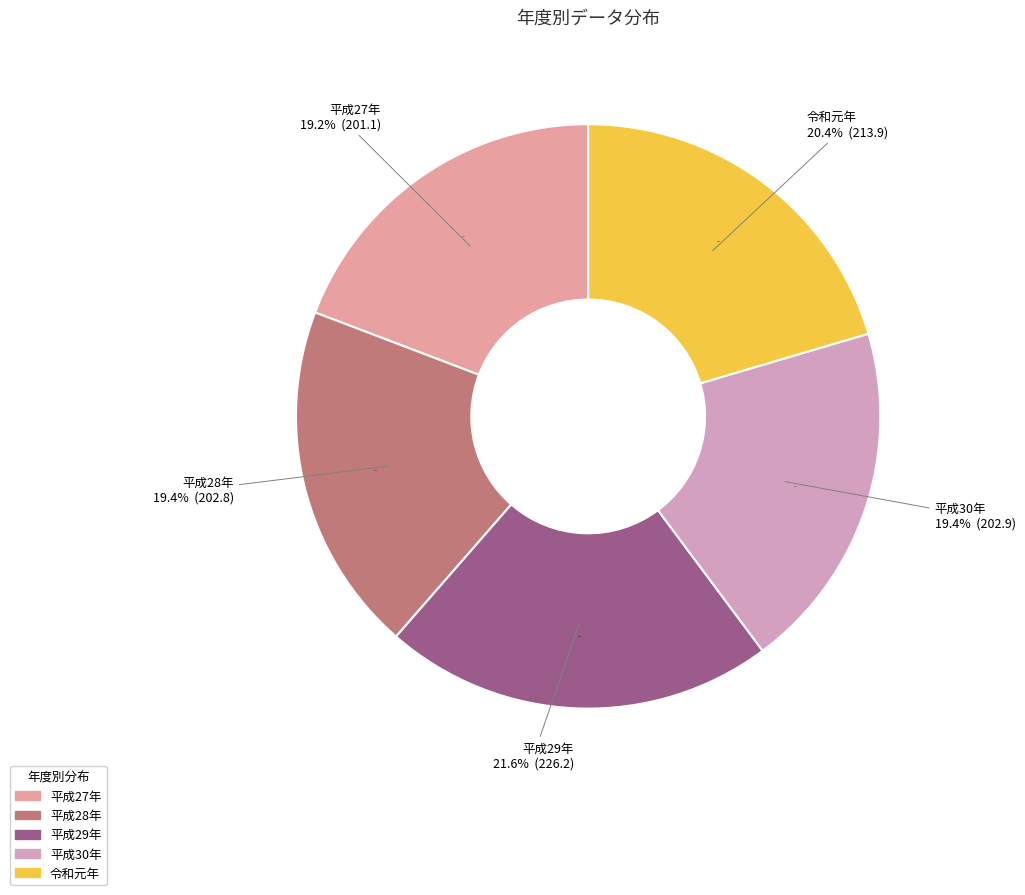

How many segments does this pie chart have?

5